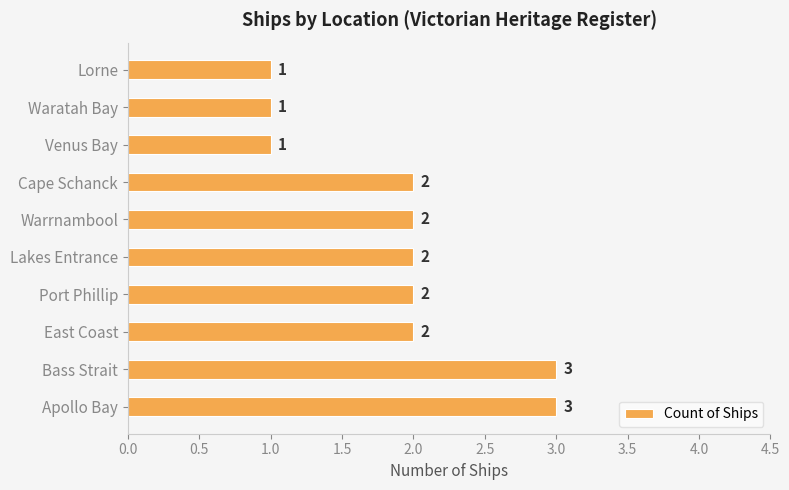

Reading bottom to top, transcribe all the data shown in this chart.

Apollo Bay=3	Bass Strait=3	East Coast=2	Port Phillip=2	Lakes Entrance=2	Warrnambool=2	Cape Schanck=2	Venus Bay=1	Waratah Bay=1	Lorne=1